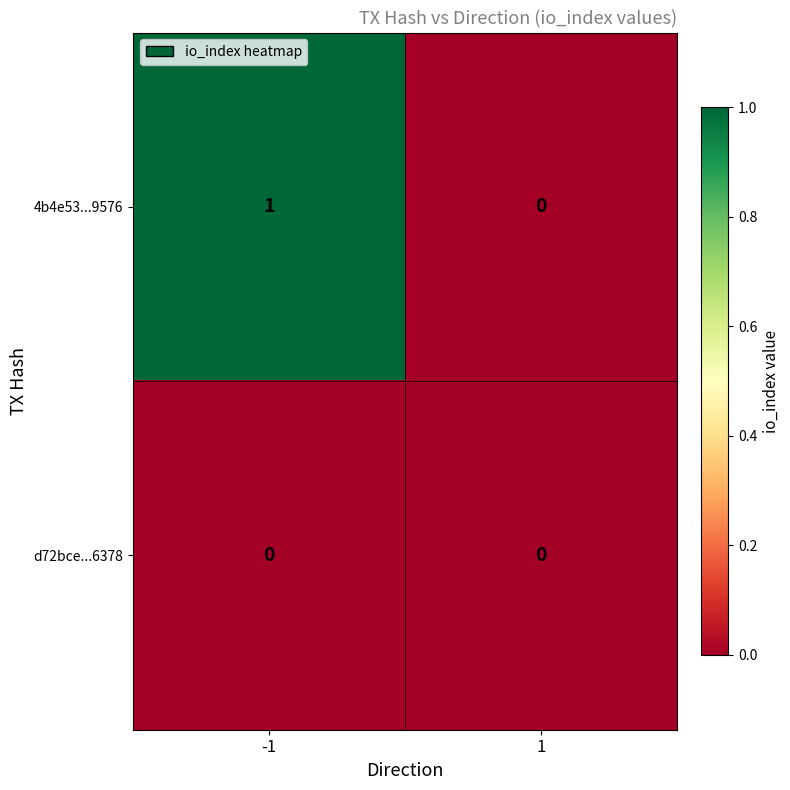

Reading left to right, extract all data points from this chart.

4b4e53...9576: -1=1	1=0
d72bce...6378: -1=0	1=0